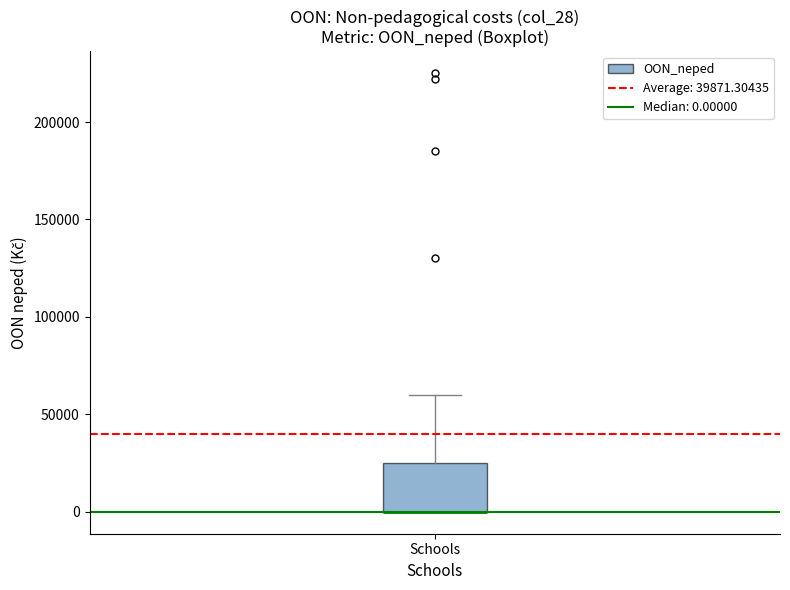

Transcribe this box plot: give where the median line is, the range the box spans, and where the two whiskers end, as read against the y-axis. The values are not printed on the chart, so give them approximately, as read against the axis.

median 0 (drawn on the box's lower edge), box 0 to 25000, whiskers 0 to 60000